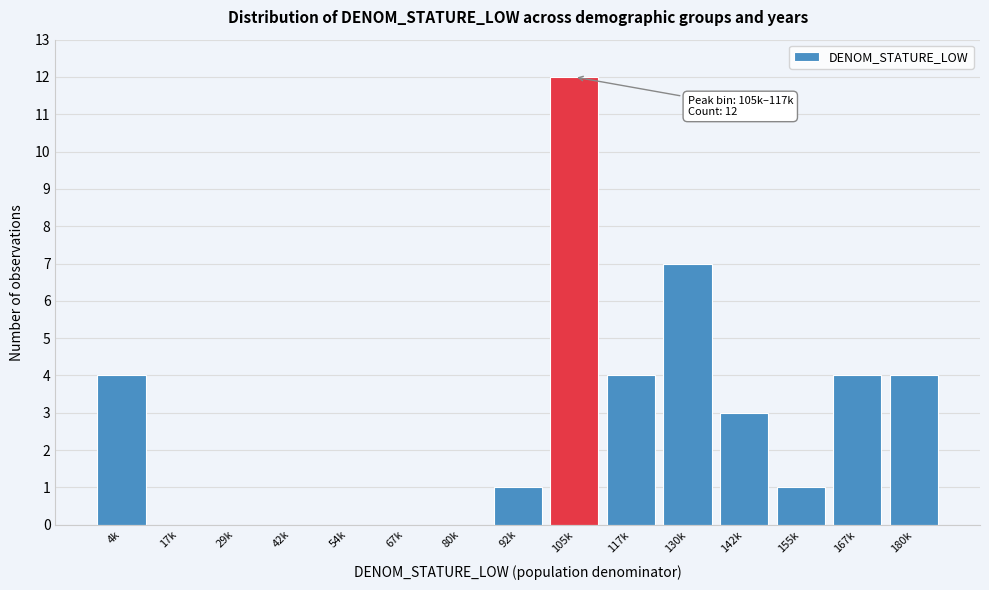

Reading right to left, what are all the values shown in this chart?

180k=4	167k=4	155k=1	142k=3	130k=7	117k=4	105k=12	92k=1	80k=0	67k=0	54k=0	42k=0	29k=0	17k=0	4k=4